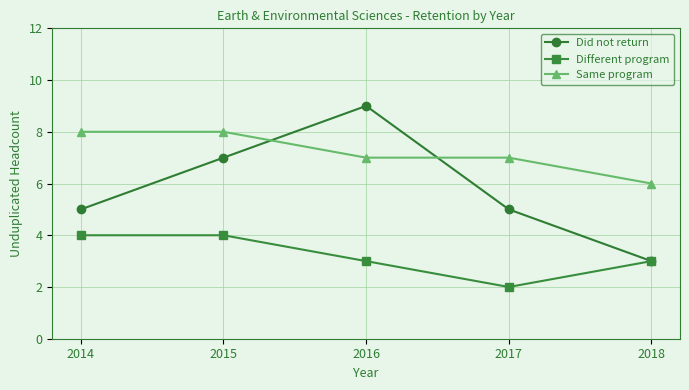

In Different program, how many points are lower than both neighbors (excluding endpoints)?

1